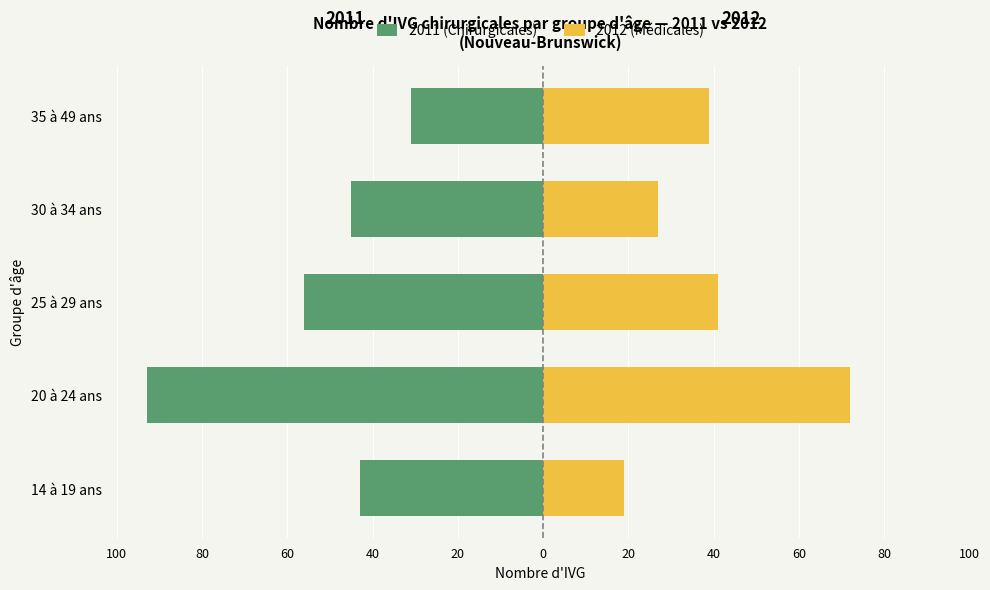

What is the value of the 2011 (Chirurgicales) bar at the 3rd from the left?

-56